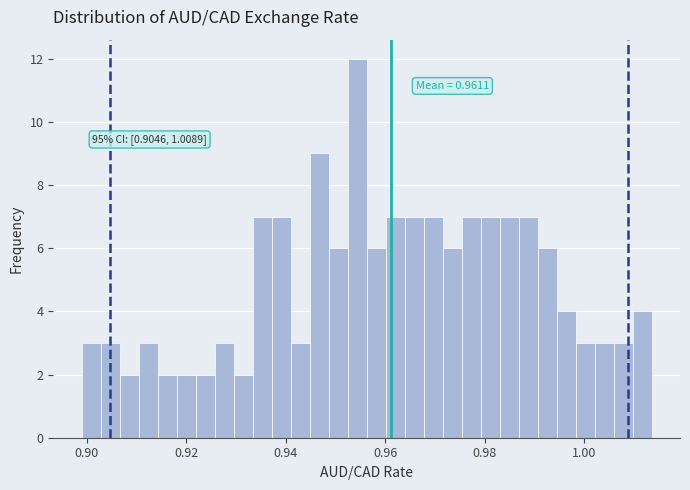

Read against the x-axis, roughly where is the centre of the tallest bar?

0.954